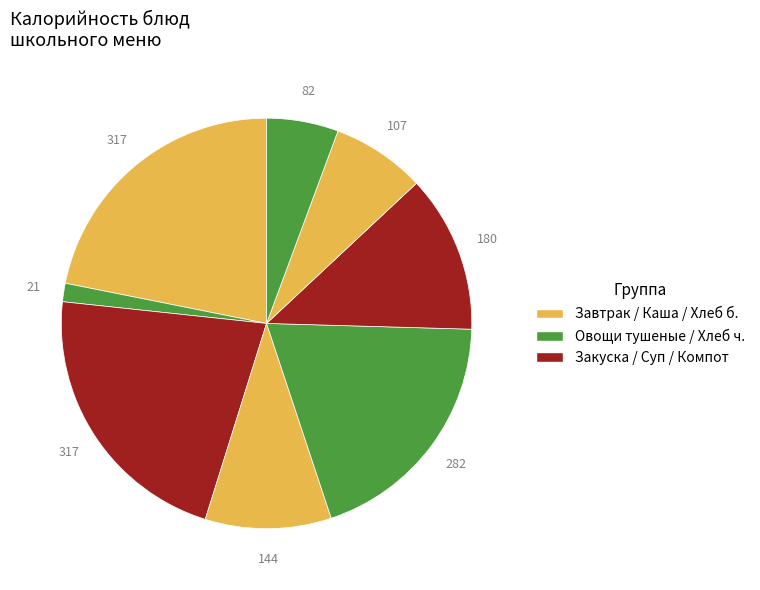

Count the number of slices in the pie.

8